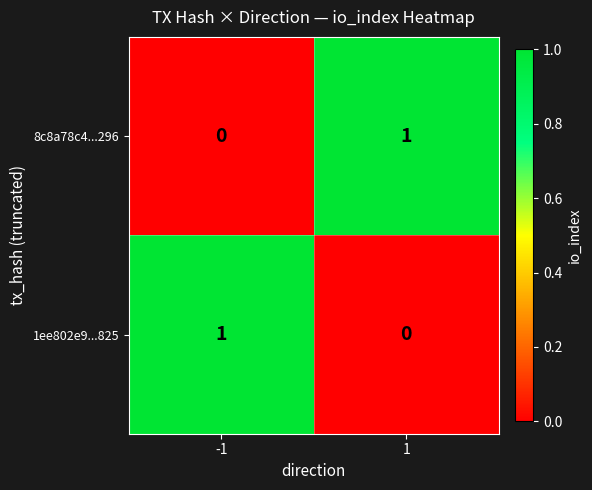

Rank the categories by 8c8a78c4...296 value from highest to lowest.

1, -1